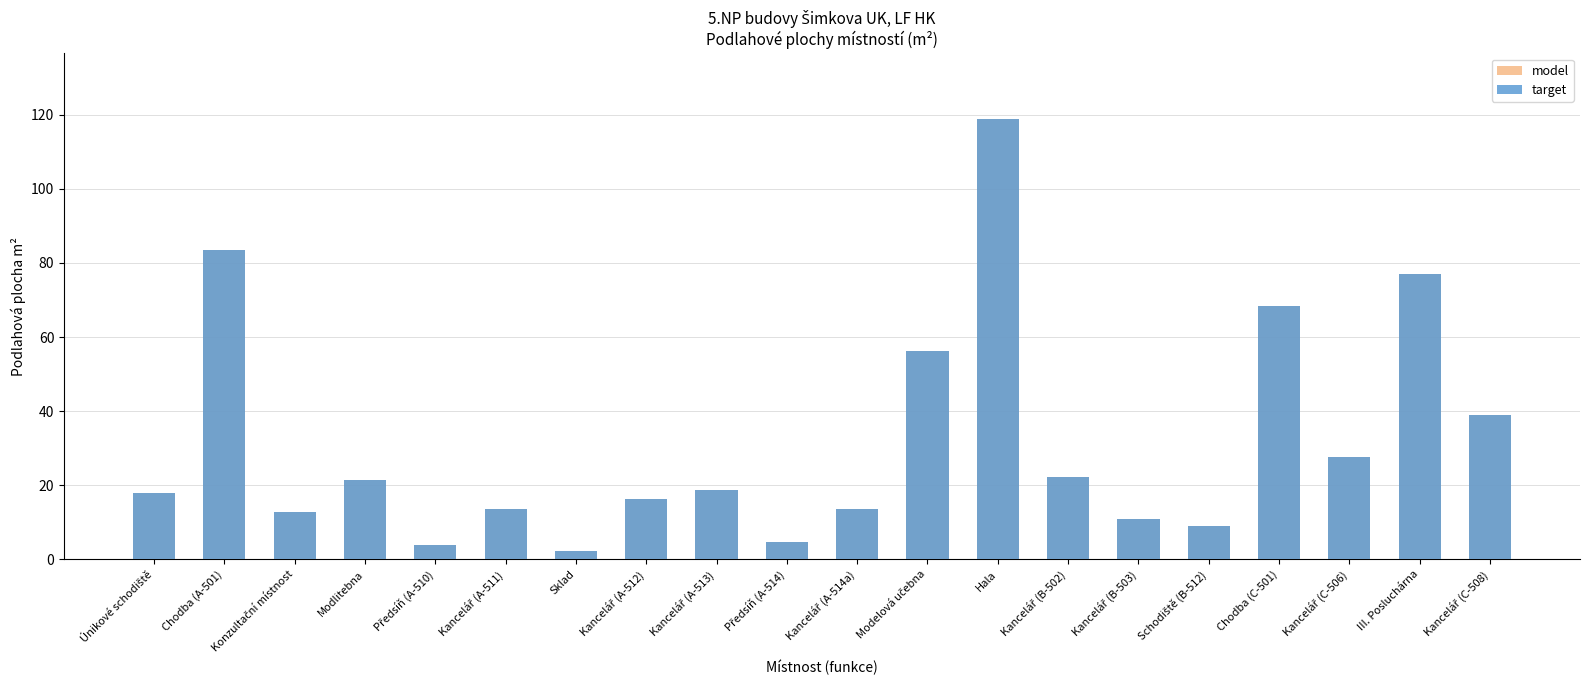

At which category is the sum across all series the highest?

Hala